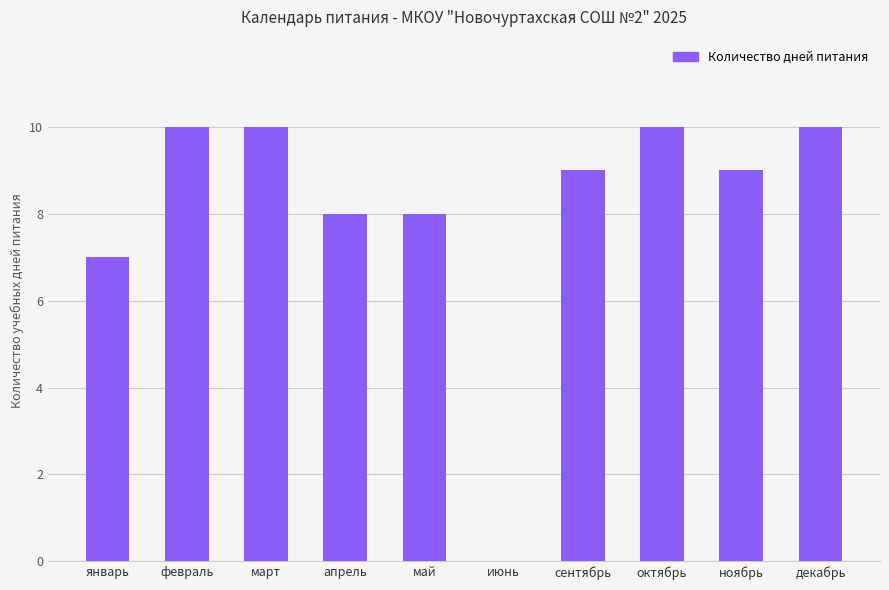

The chart shows a value of 5 at май. True or false?

False